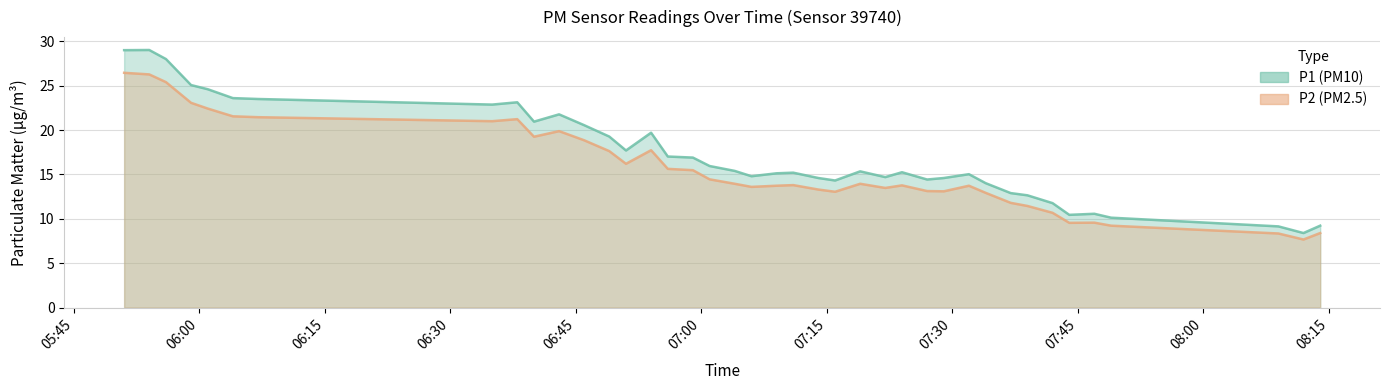

What is the total value across all series at 07:14?

27.9